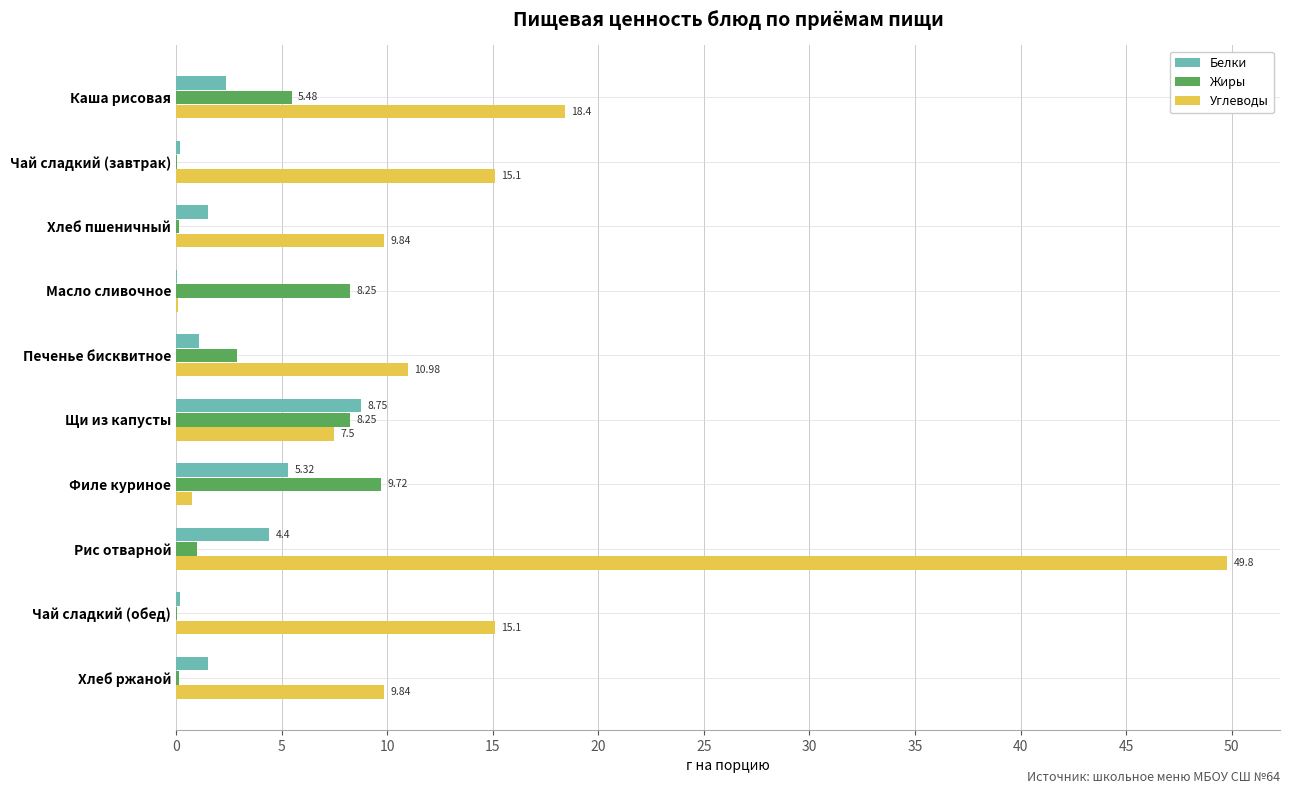

Which series changed the most between Чай сладкий (завтрак) and Щи из капусты?

Белки